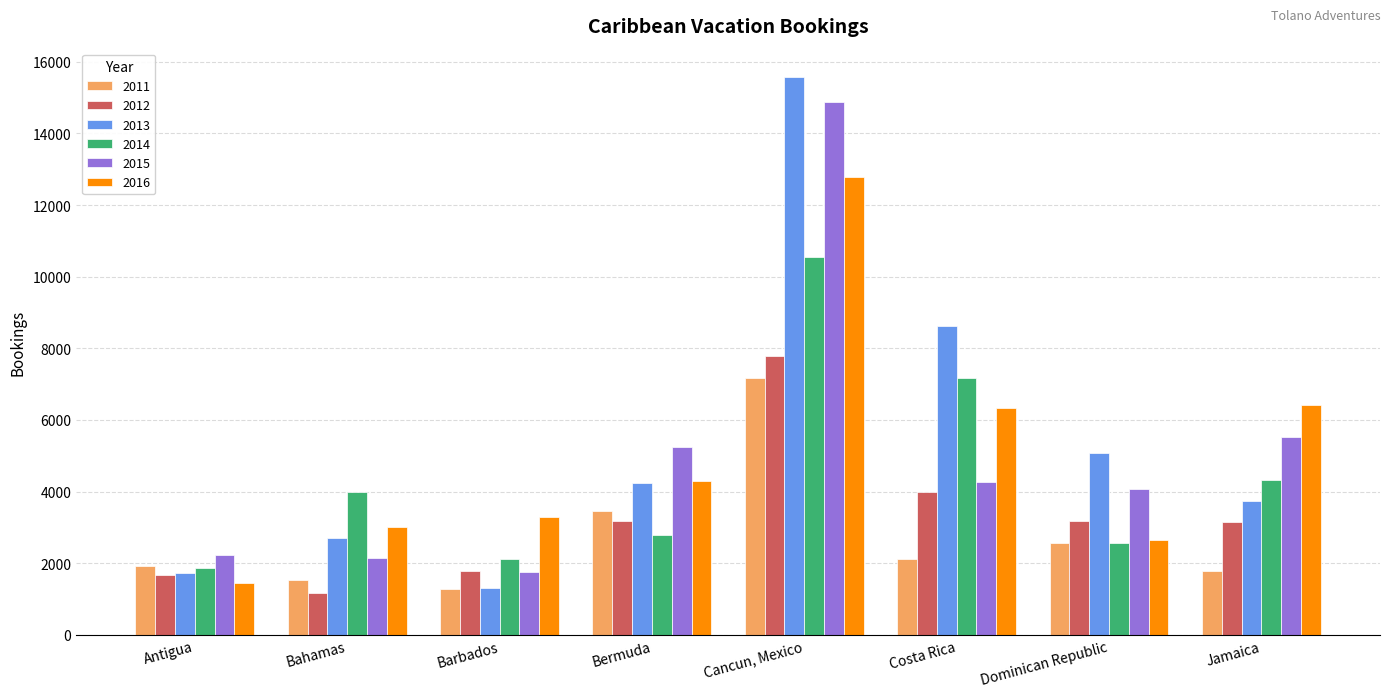

What is the smallest value displayed?

1157